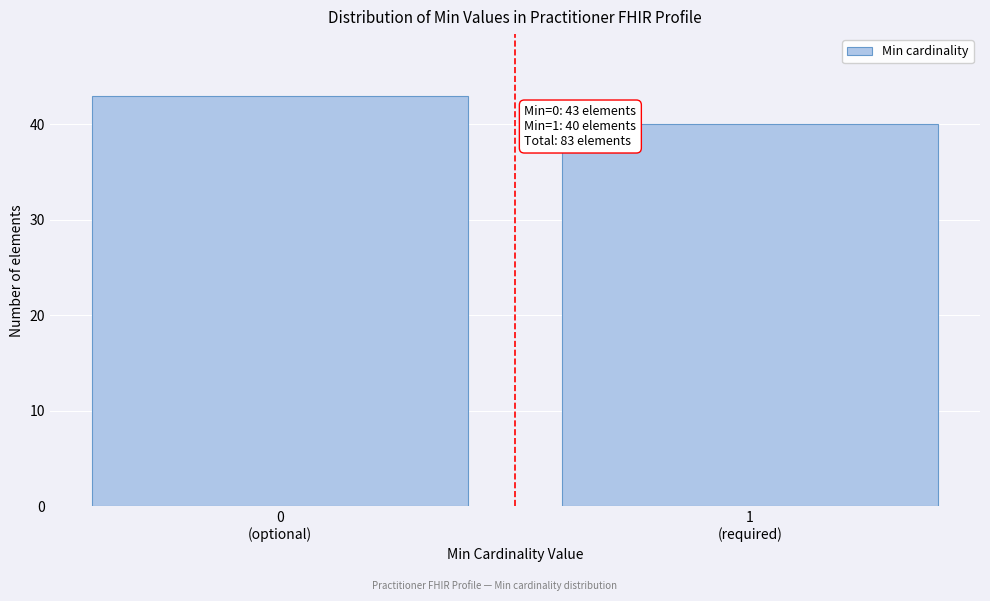

Reading left to right, transcribe all the data shown in this chart.

43	40